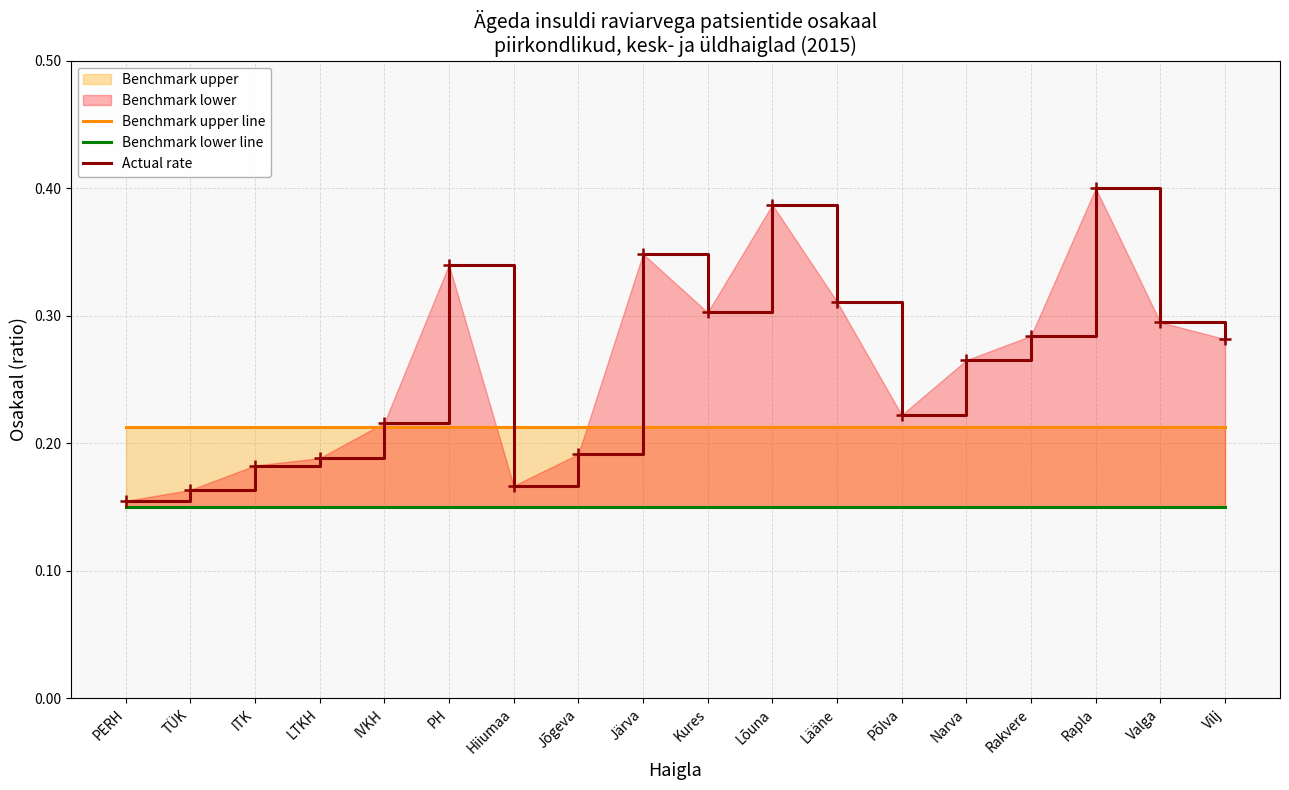

What is the average value of the Actual rate series?

0.3